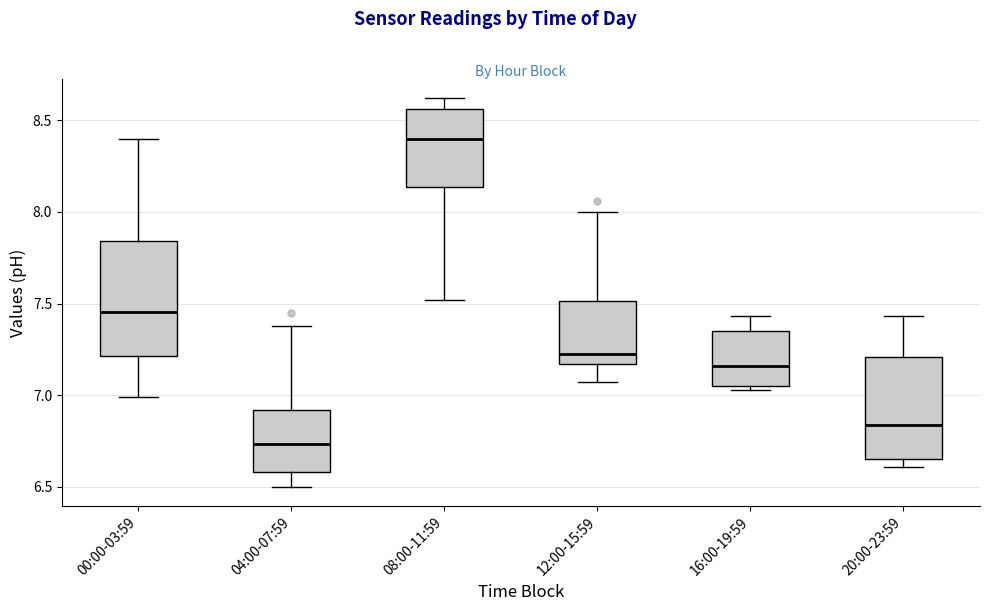

Which box's median line is the lowest?

04:00-07:59